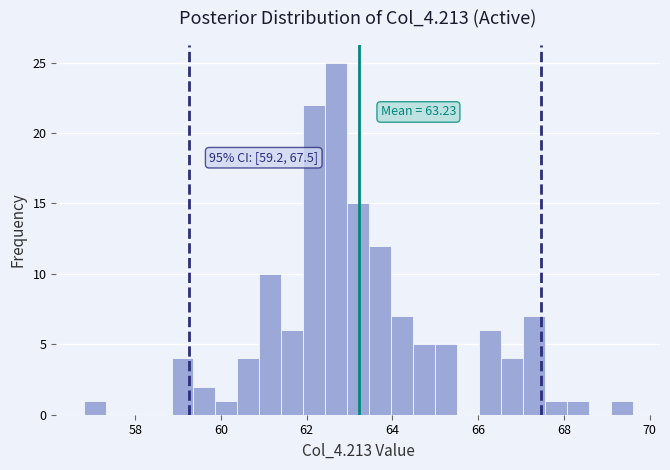

Read against the x-axis, roughly where is the centre of the tallest bar?

62.6